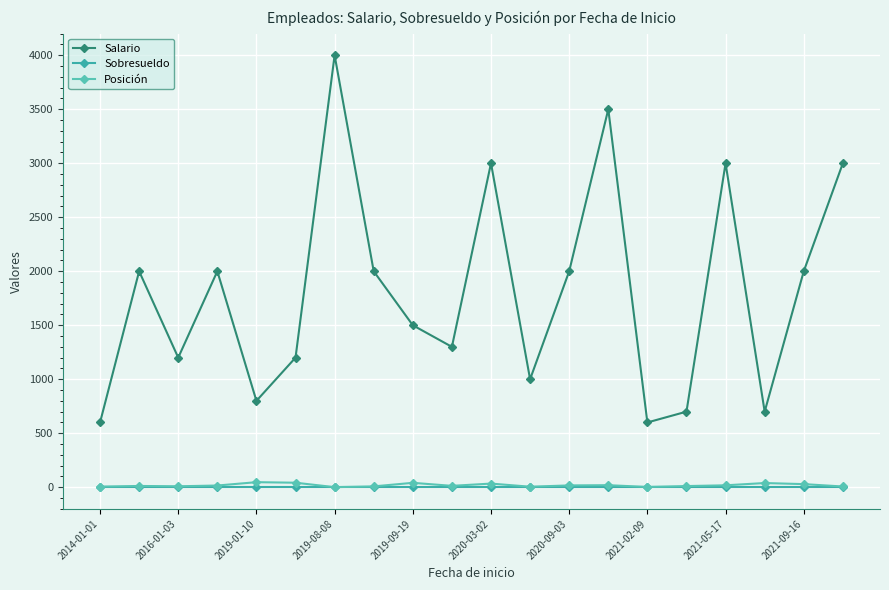

How many distinct data groups are displayed?

3